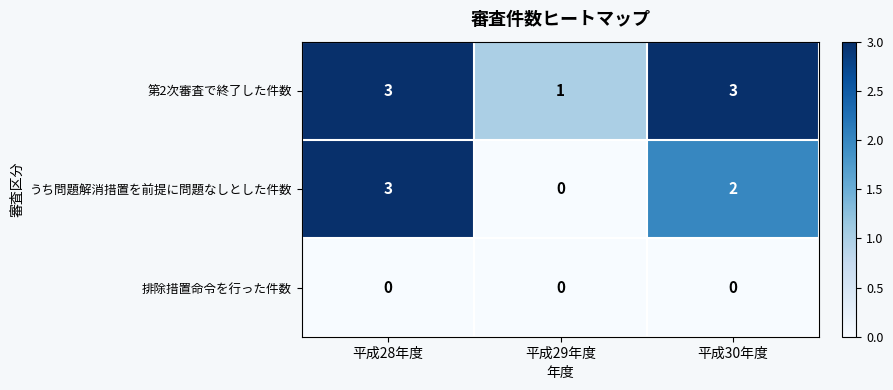

True or false: 排除措置命令を行った件数 has a value of 0 at 平成28年度.

True